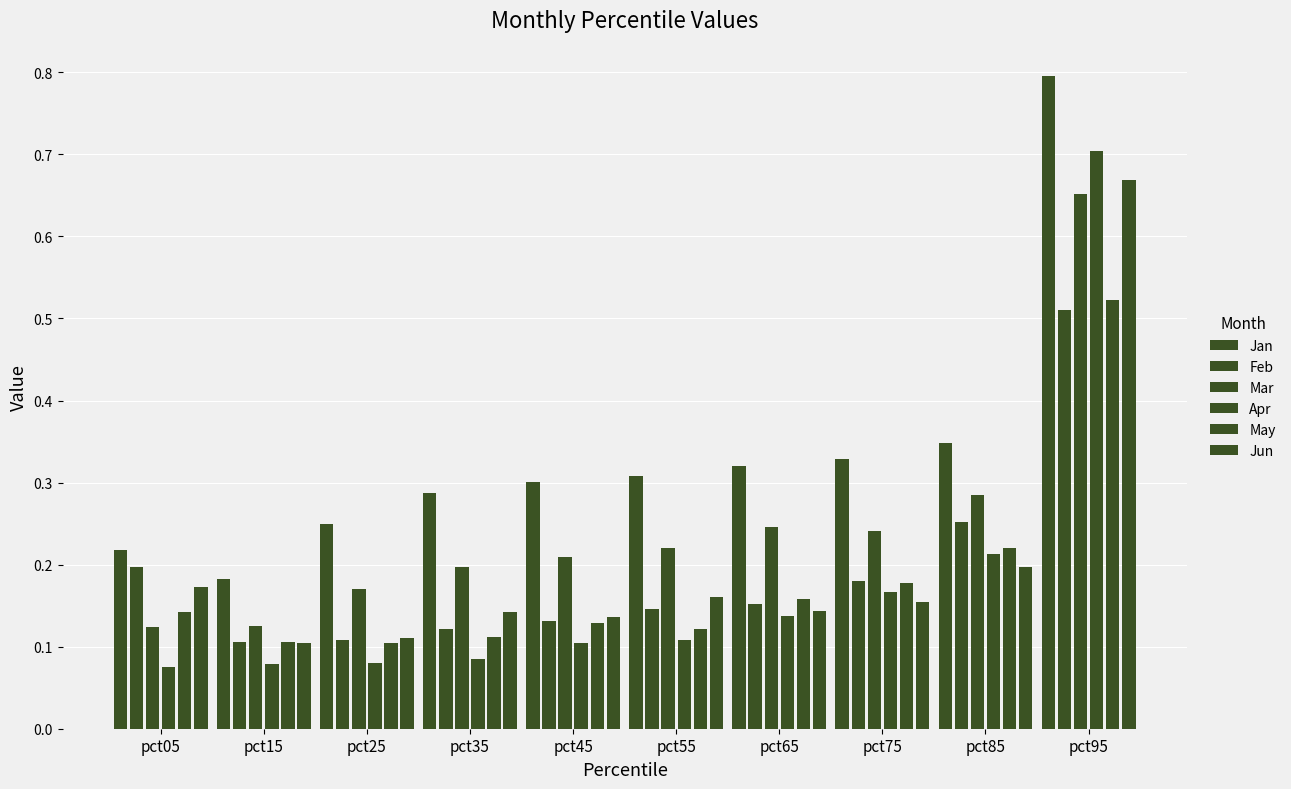

Does the chart contain any negative values?

No